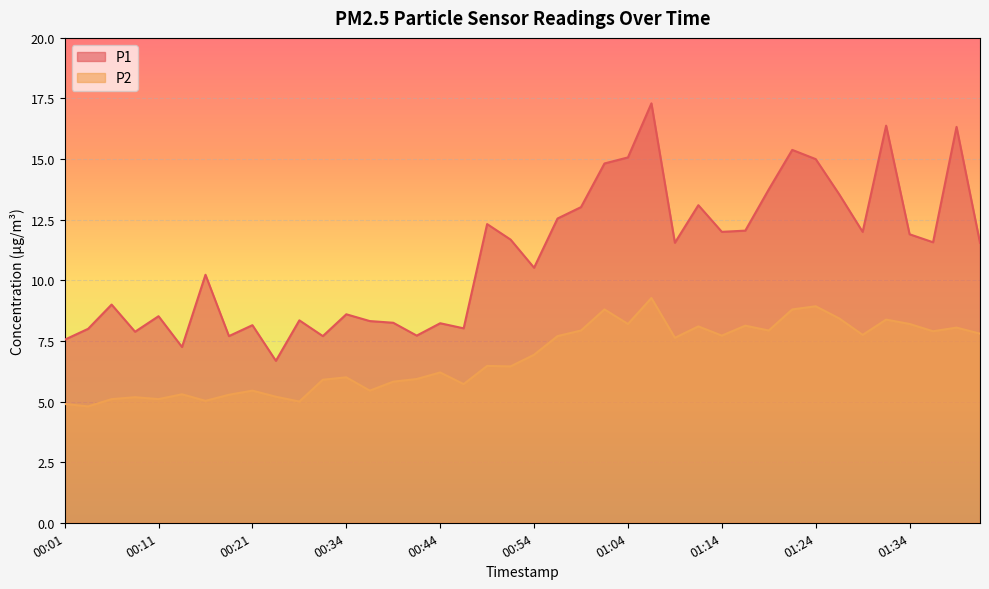

Rank the series by their average value, from lowest to highest.

P2, P1